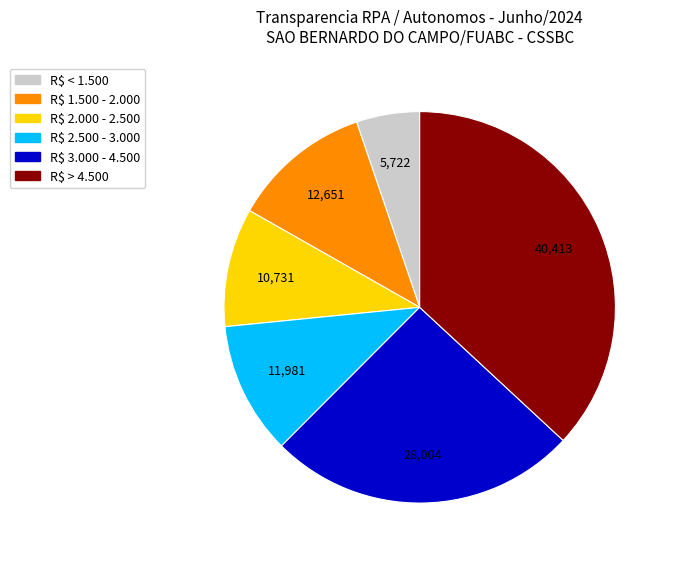

Is there a majority slice in this chart?

No